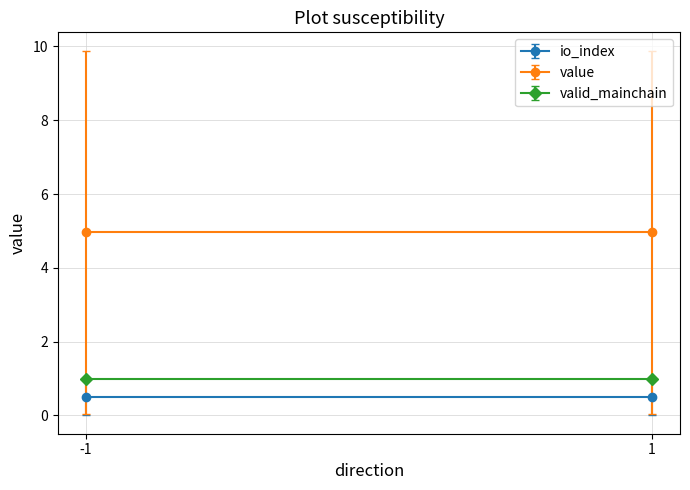

The value of valid_mainchain at 1 is 0.7. True or false?

False